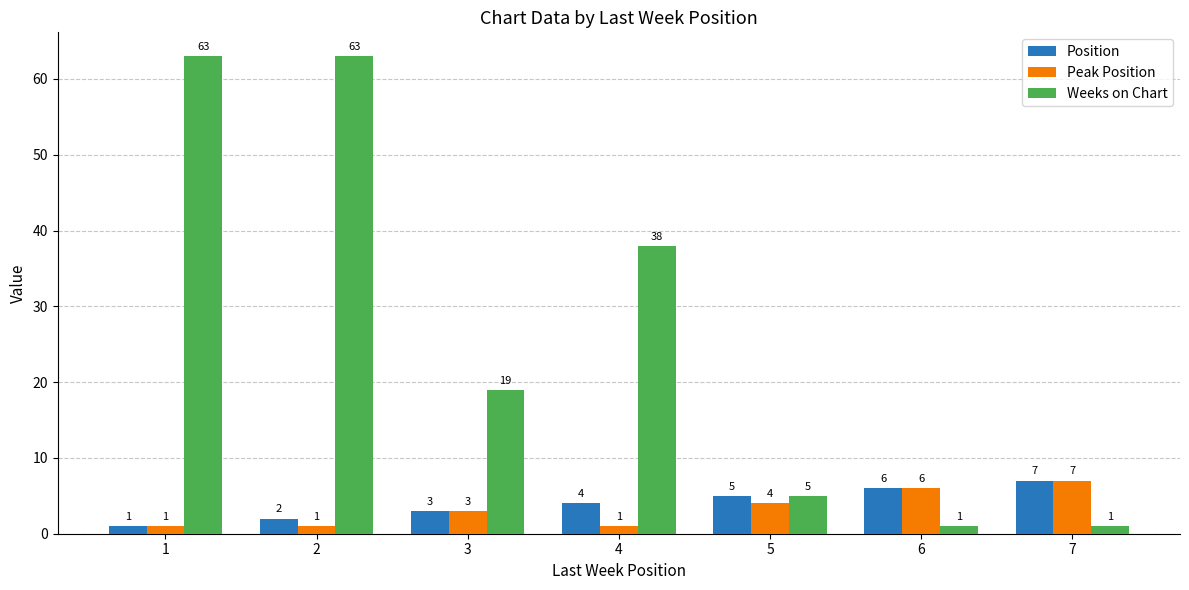

Reading left to right, extract all data points from this chart.

Position: 1=1	2=2	3=3	4=4	5=5	6=6	7=7
Peak Position: 1=1	2=1	3=3	4=1	5=4	6=6	7=7
Weeks on Chart: 1=63	2=63	3=19	4=38	5=5	6=1	7=1